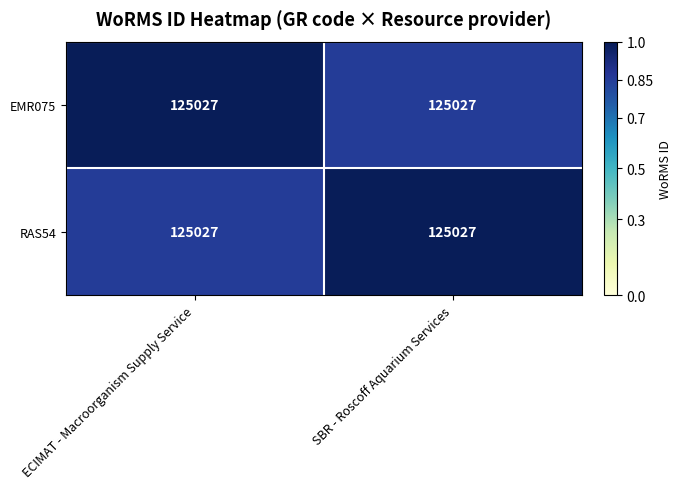

Which has a higher value, SBR - Roscoff Aquarium Services or ECIMAT - Macroorganism Supply Service?

ECIMAT - Macroorganism Supply Service